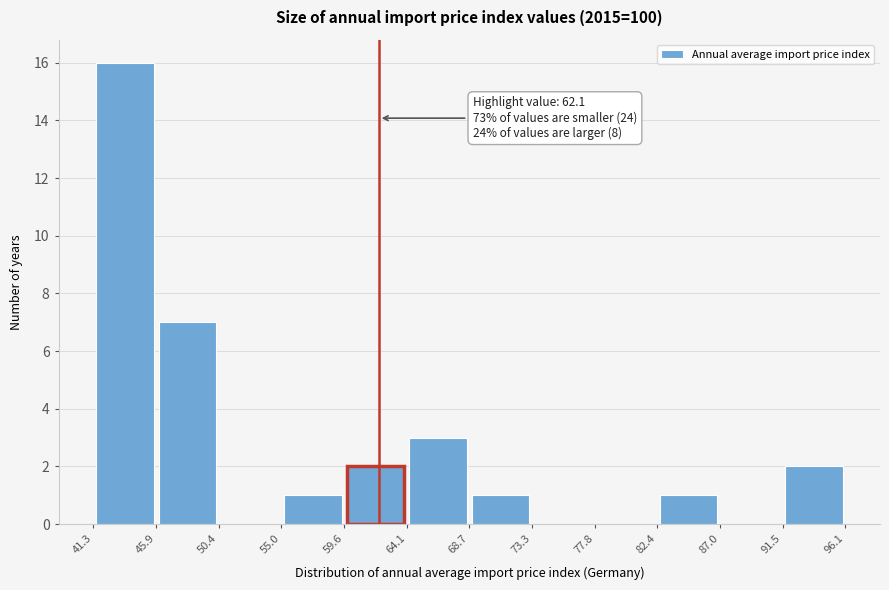

Which range on the x-axis has the tallest bar?

41.3 to 45.9